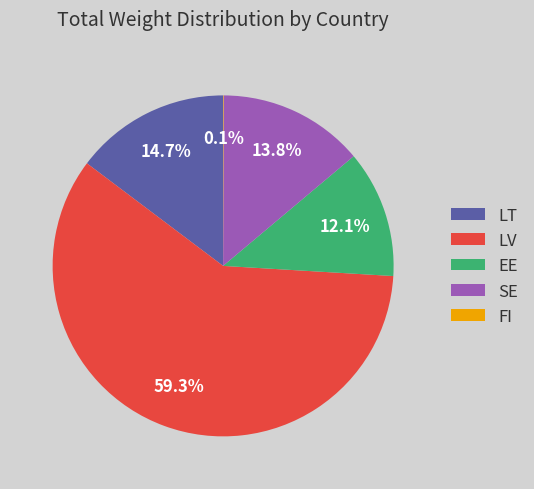

Which has a higher value, EE or LV?

LV